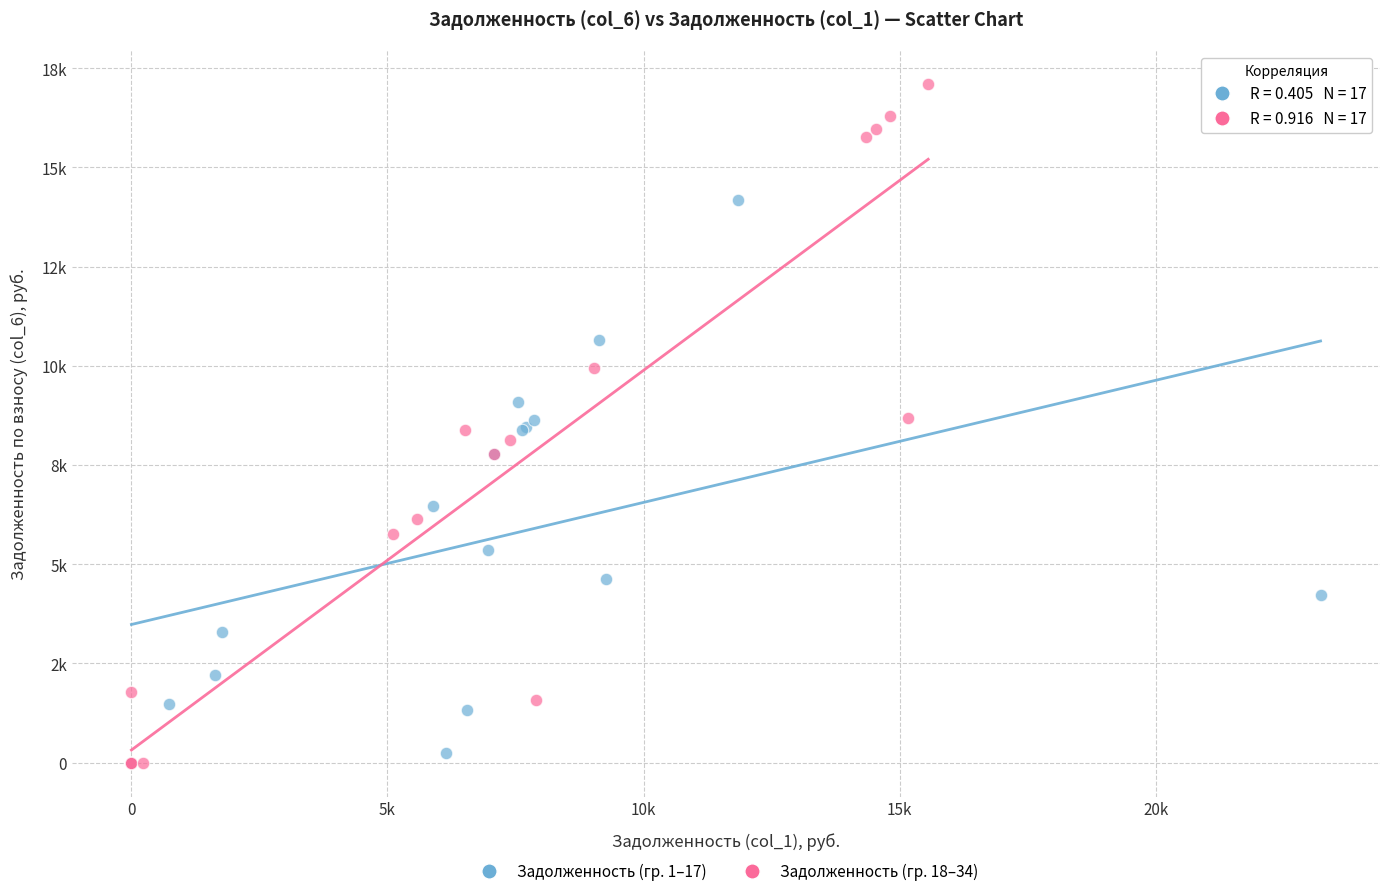

What are all the series names shown in the legend?

Задолженность (гр. 1–17), Задолженность (гр. 18–34)